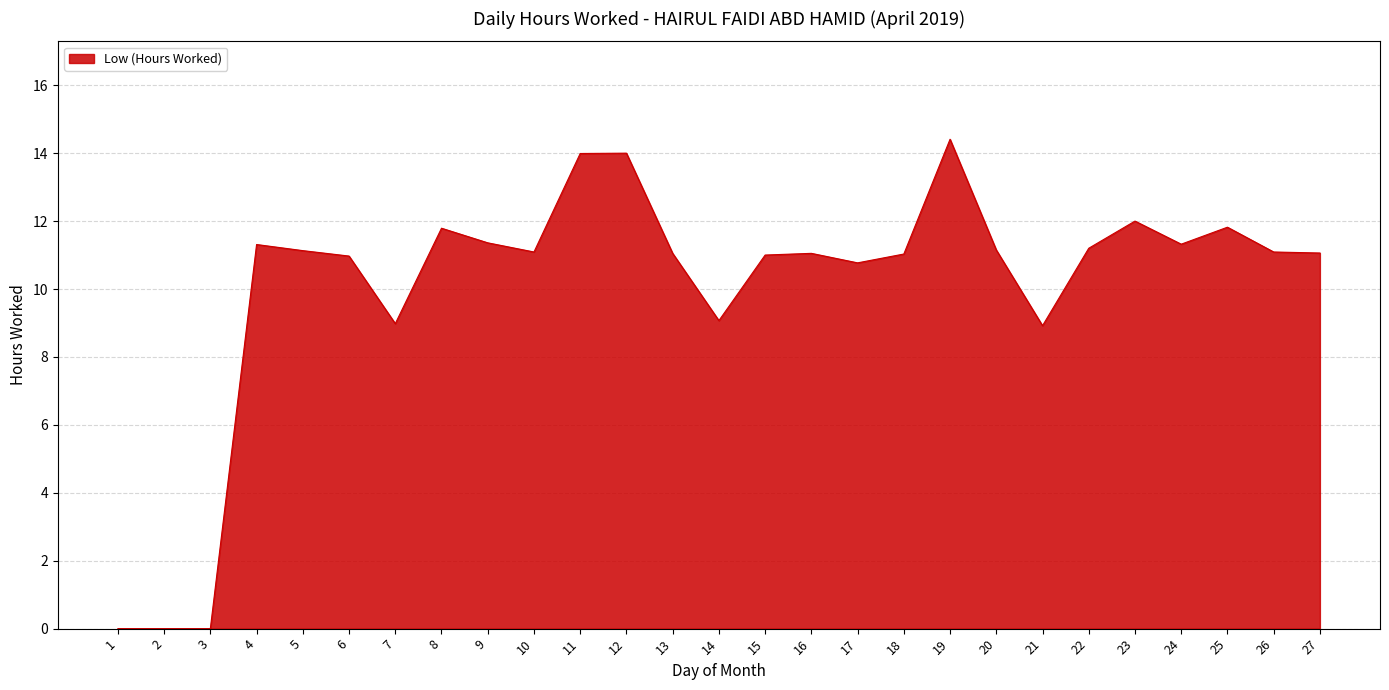

Which category has the highest value across all series?

19